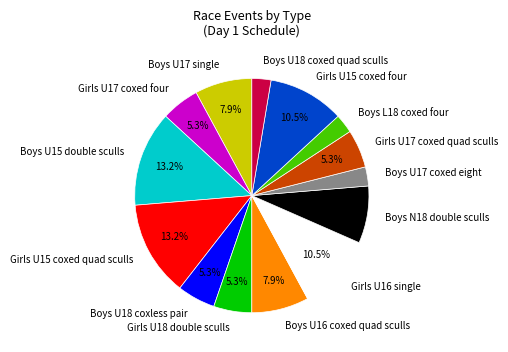

The Boys U18 coxless pair slice represents 20% of the pie. True or false?

False